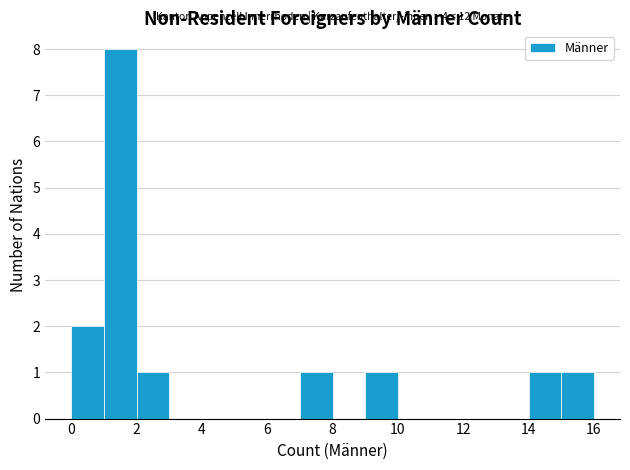

Which range on the x-axis has the tallest bar?

1 to 2